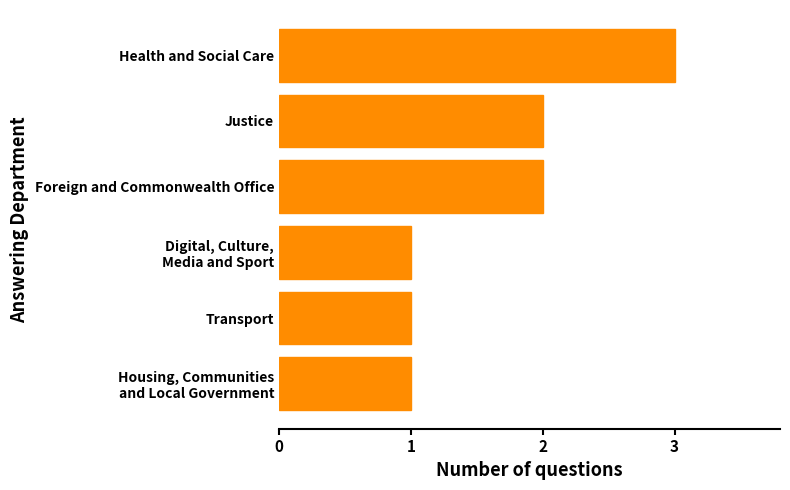

True or false: the data shows 4 at Health and Social Care.

False